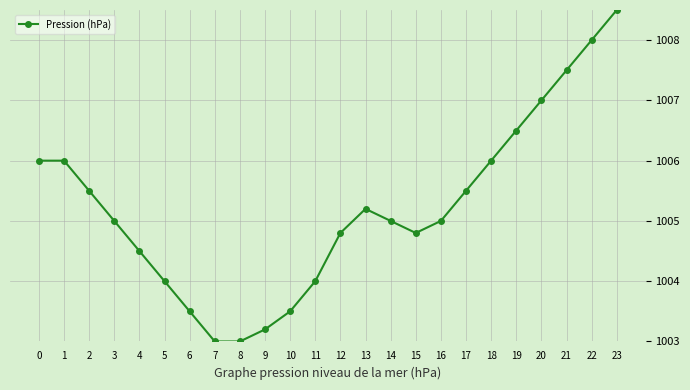

What is the smallest value displayed?

1003.0